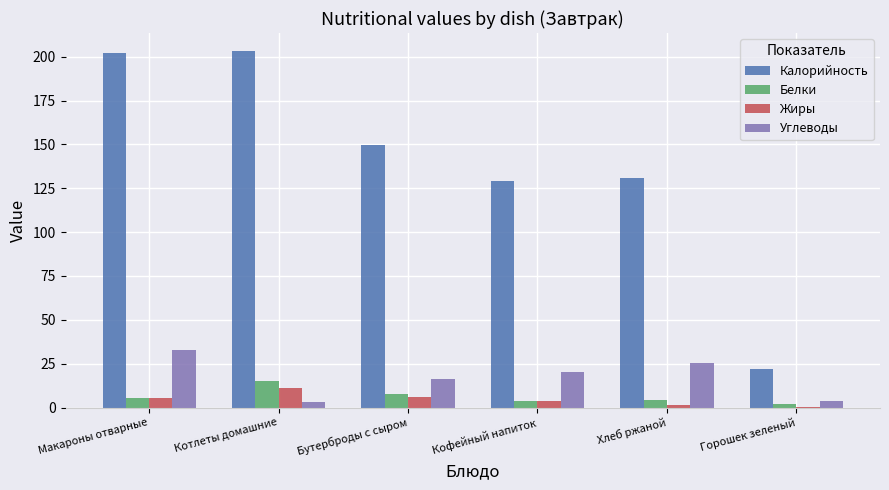

At which category is the sum across all series the highest?

Макароны отварные